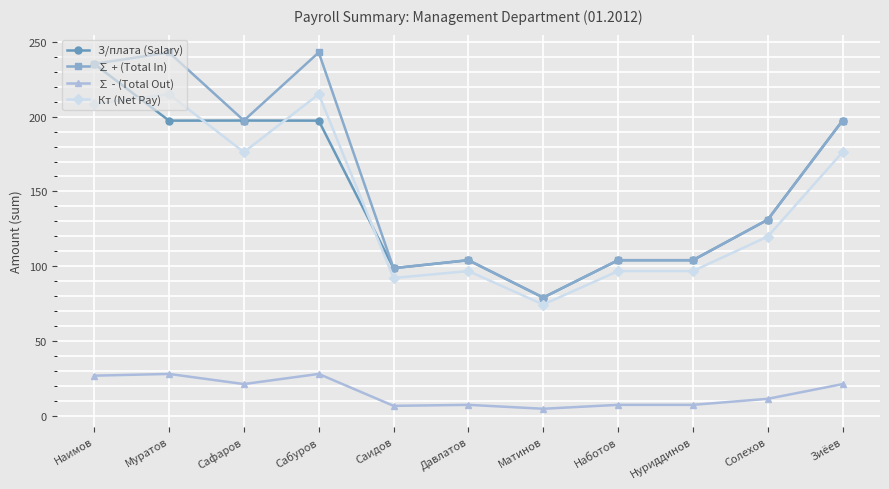

True or false: ∑ - (Total Out) and Кт (Net Pay) cross at least once.

False